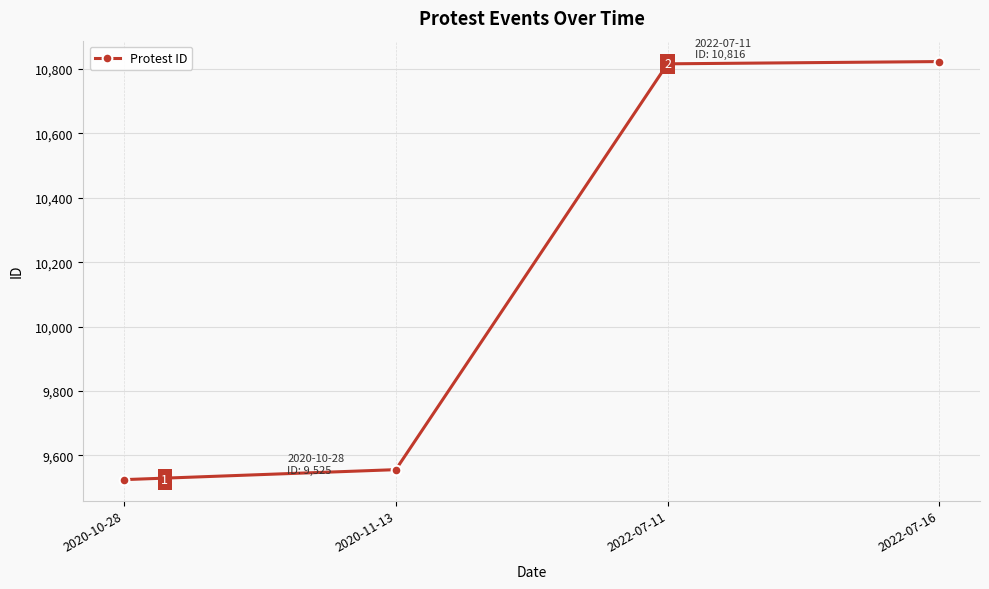

What is the value of the 3rd point from the left?

10816